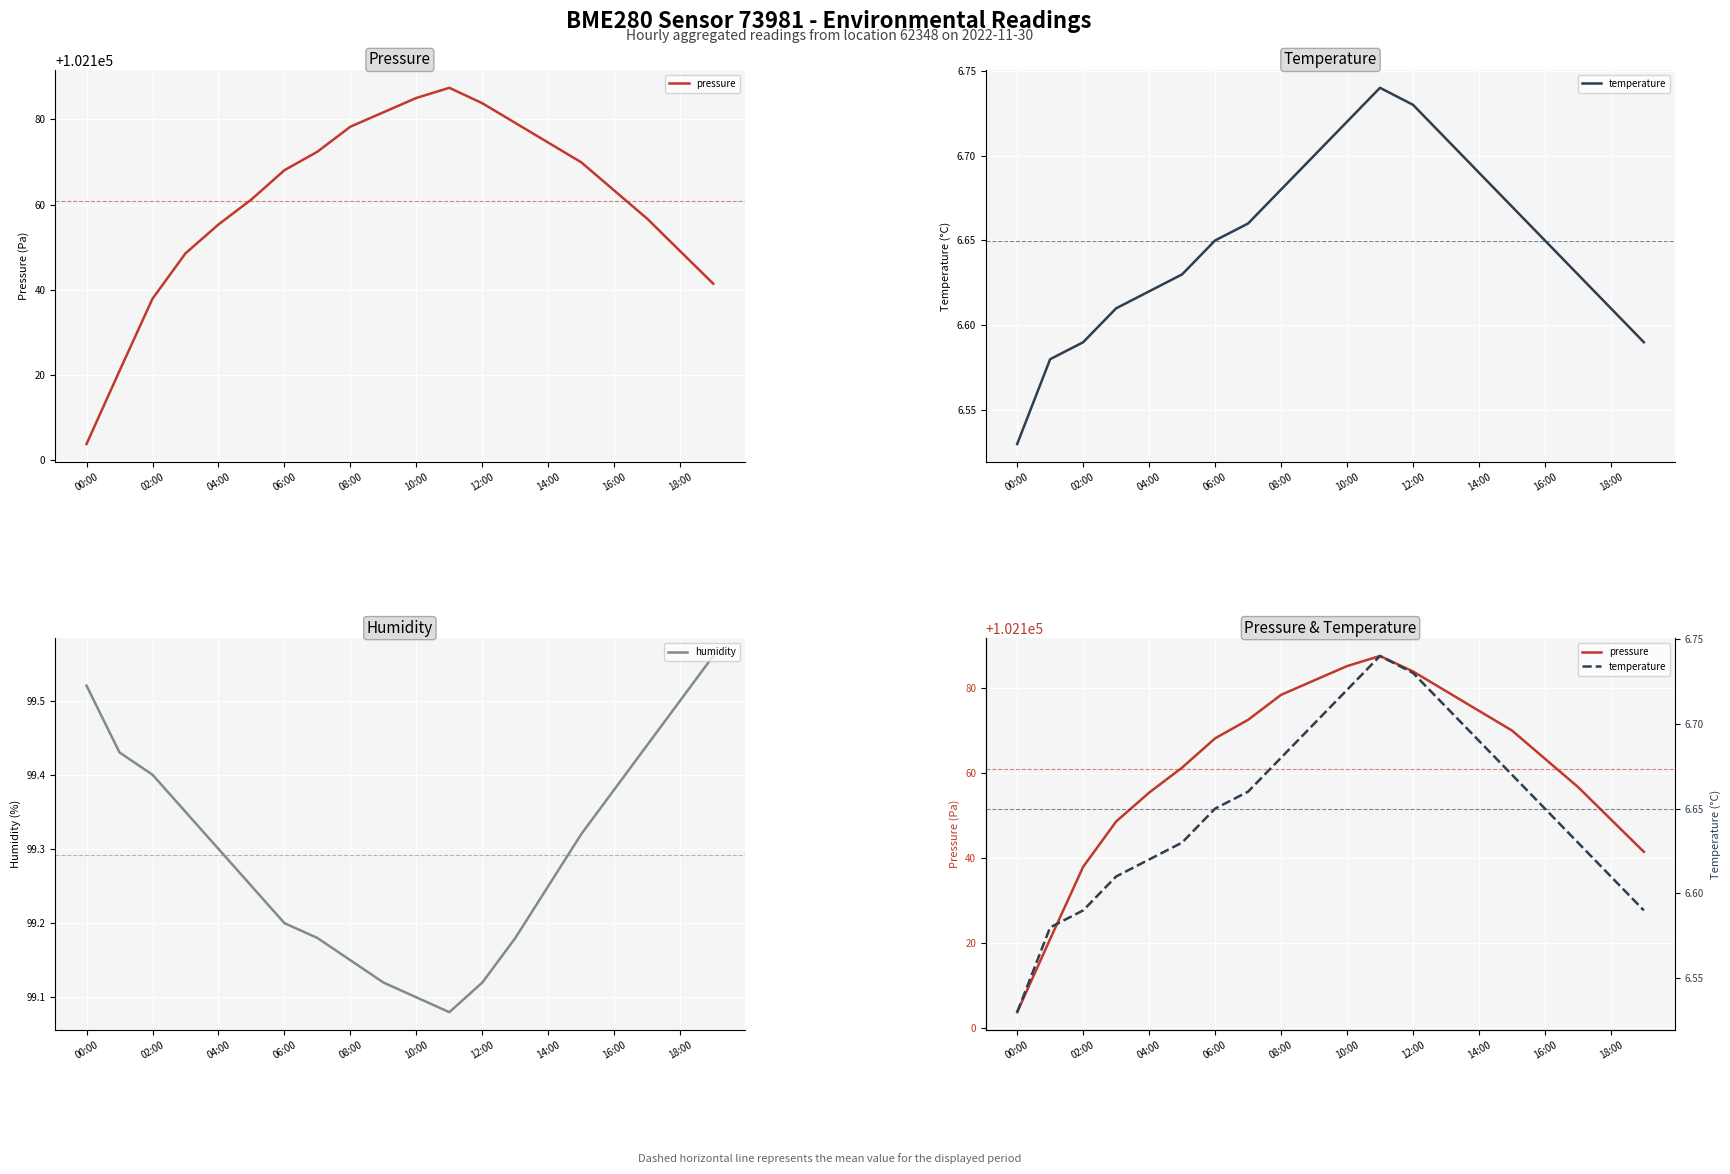

How many data points does each series have?

20